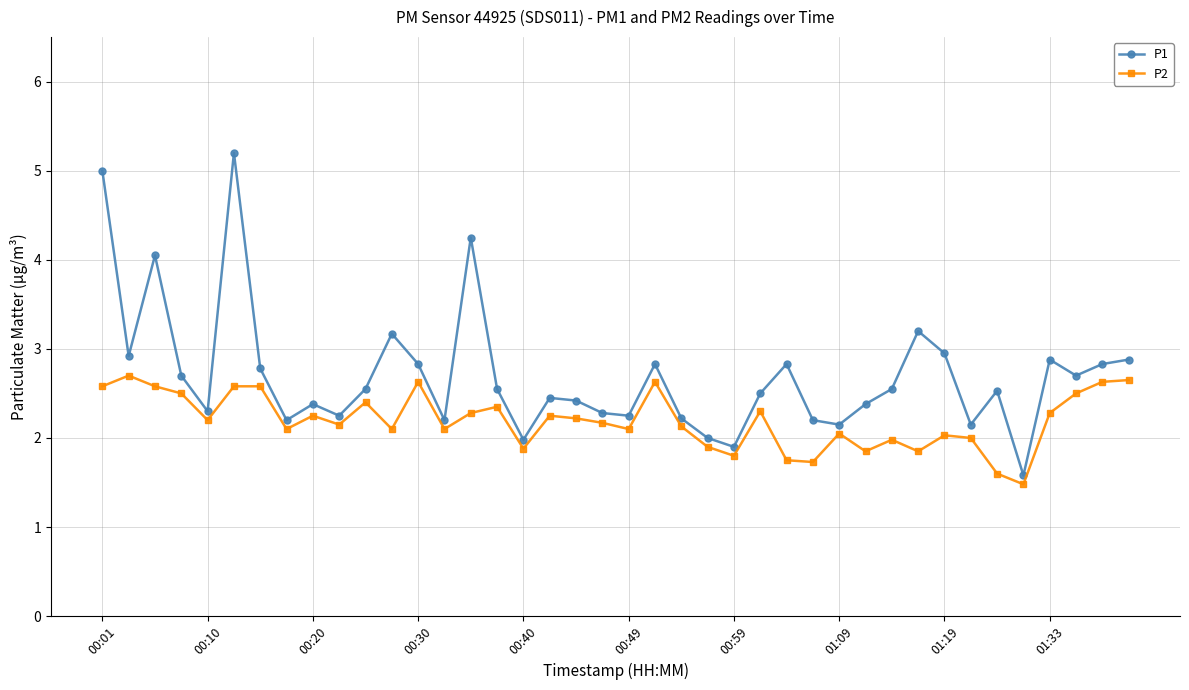

How many categories are shown in the chart?

40